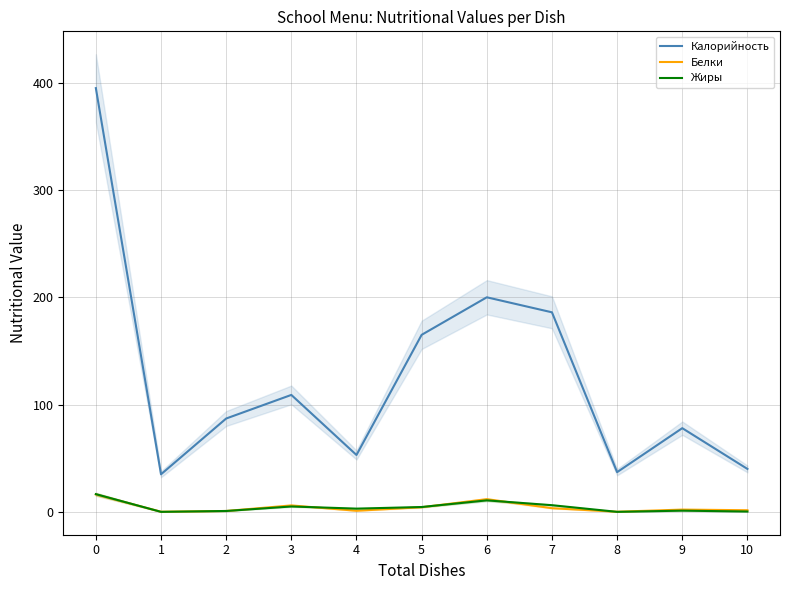

The value of Жиры at 10 is 0.3. True or false?

True